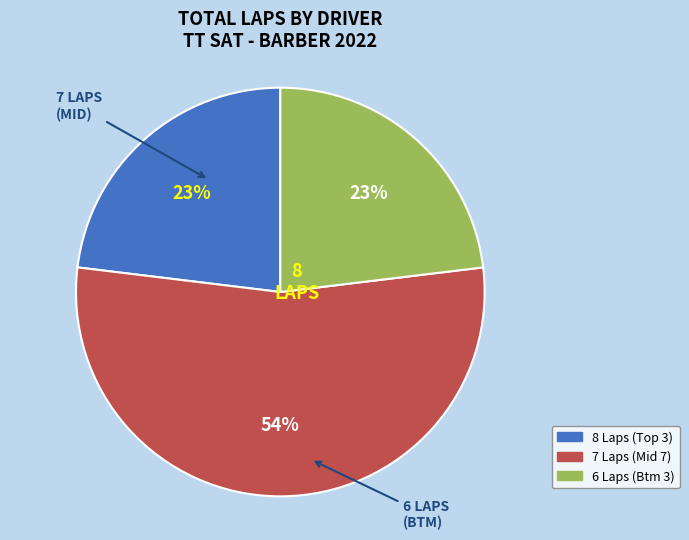

To the nearest percent, what is the average slice percentage?

33%